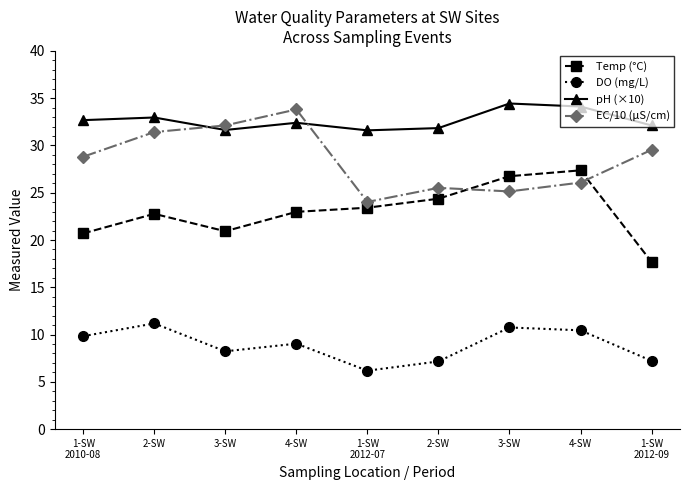

True or false: DO (mg/L) and EC/10 (μS/cm) intersect in this chart.

False